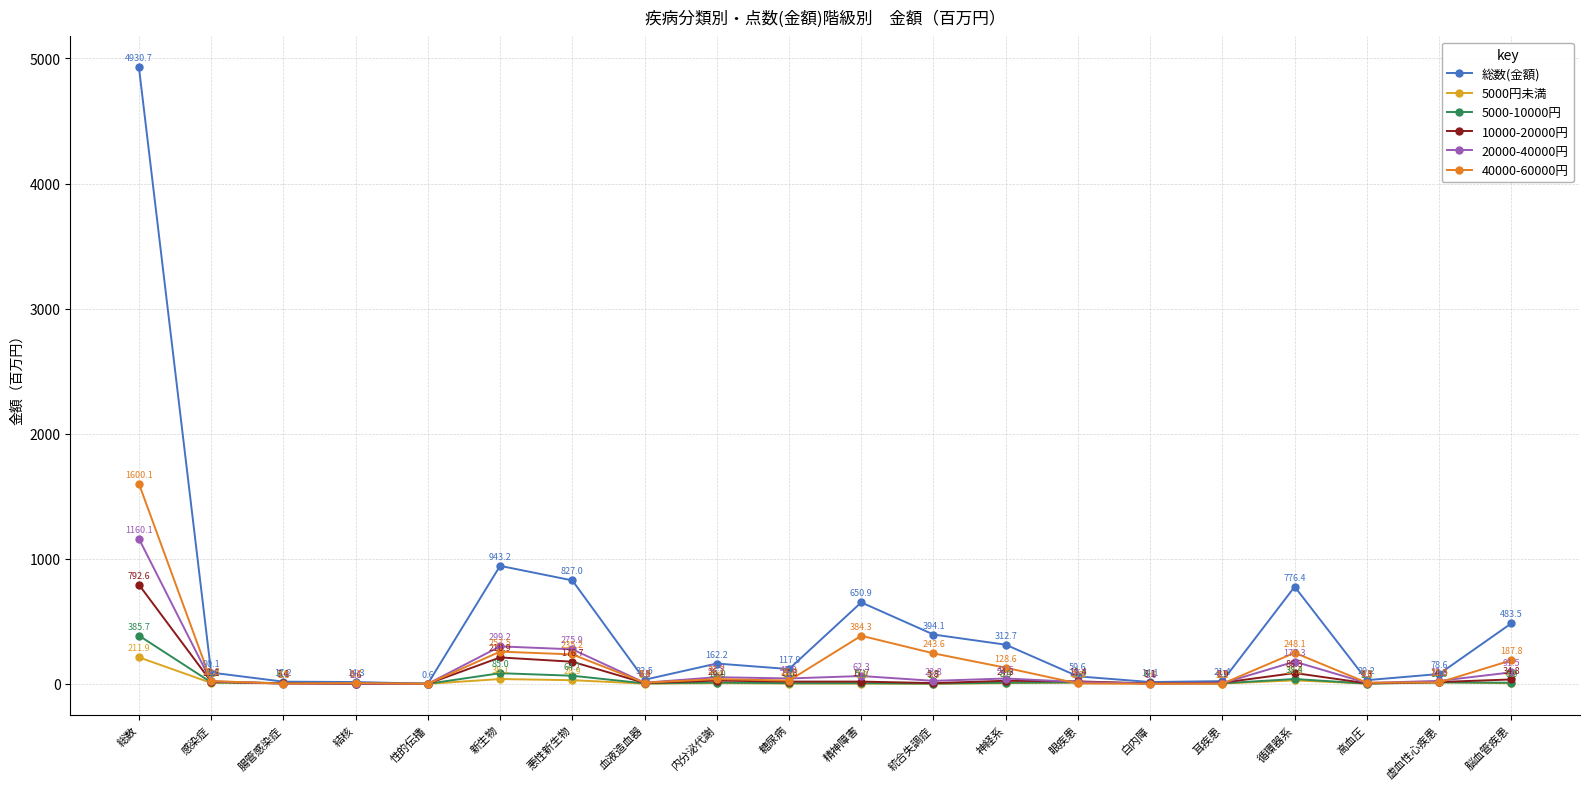

Count the number of categories in the chart.

20